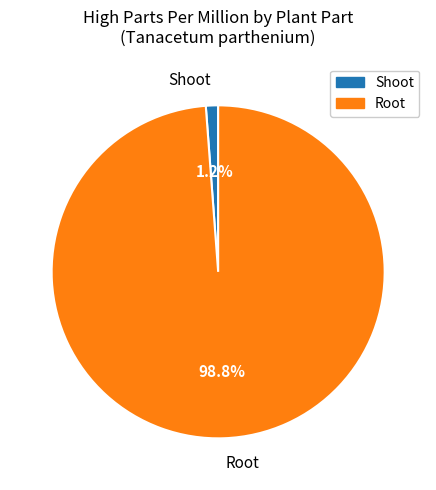

Is there a majority slice in this chart?

Yes